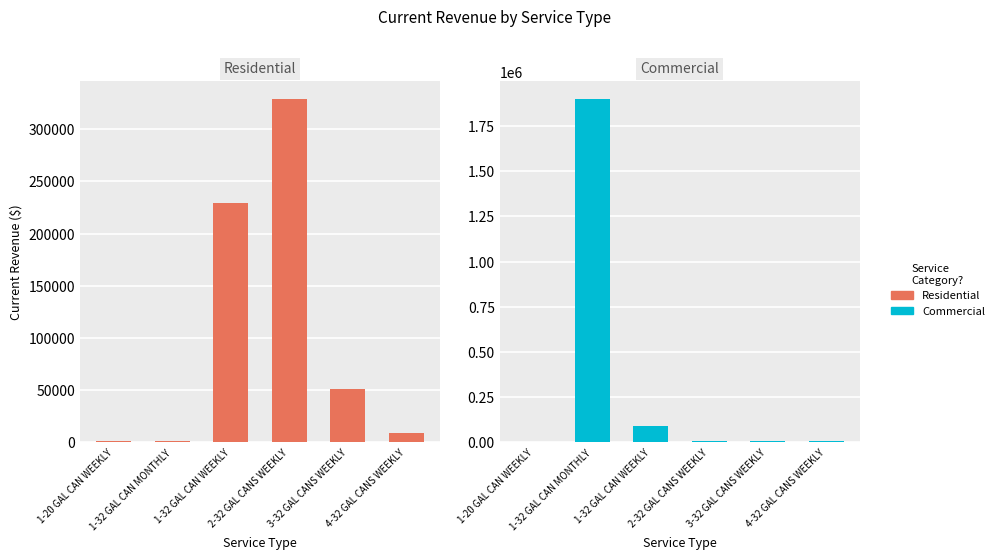

What position from the left is 4-32 GAL CANS WEEKLY?

6